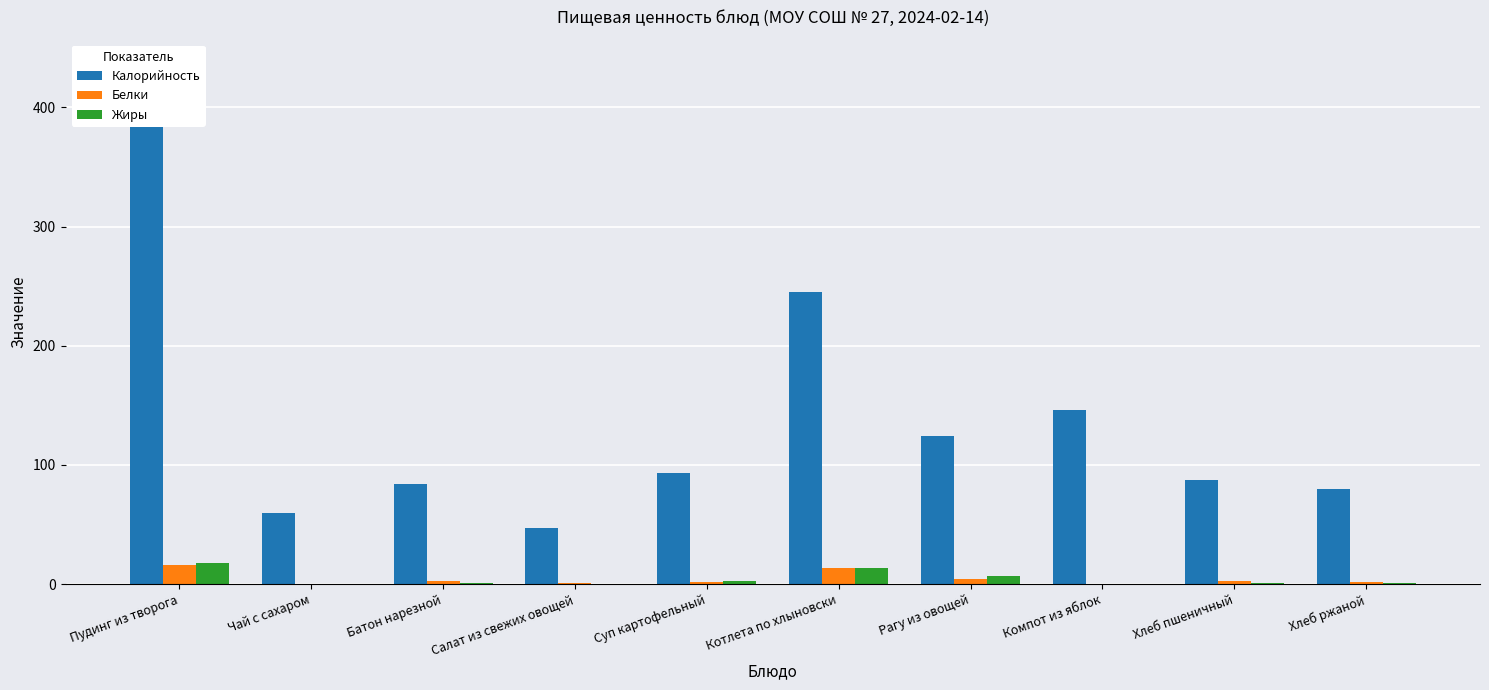

At which category does the chart reach its minimum across all series?

Чай с сахаром